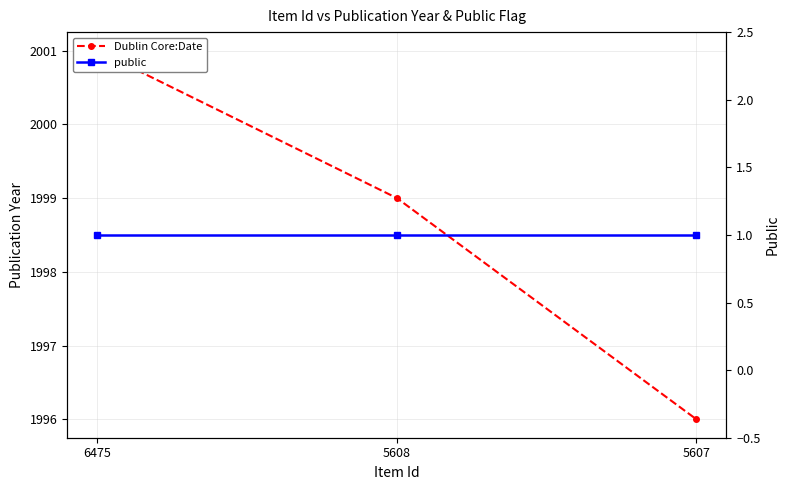

Rank the series at 5608 from highest to lowest value.

Dublin Core:Date, public